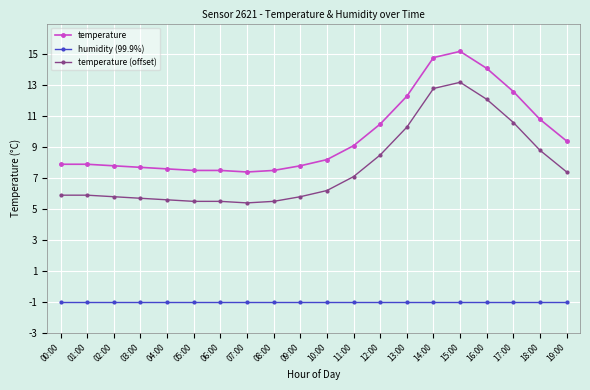

True or false: temperature (offset) and humidity (99.9%) intersect in this chart.

False